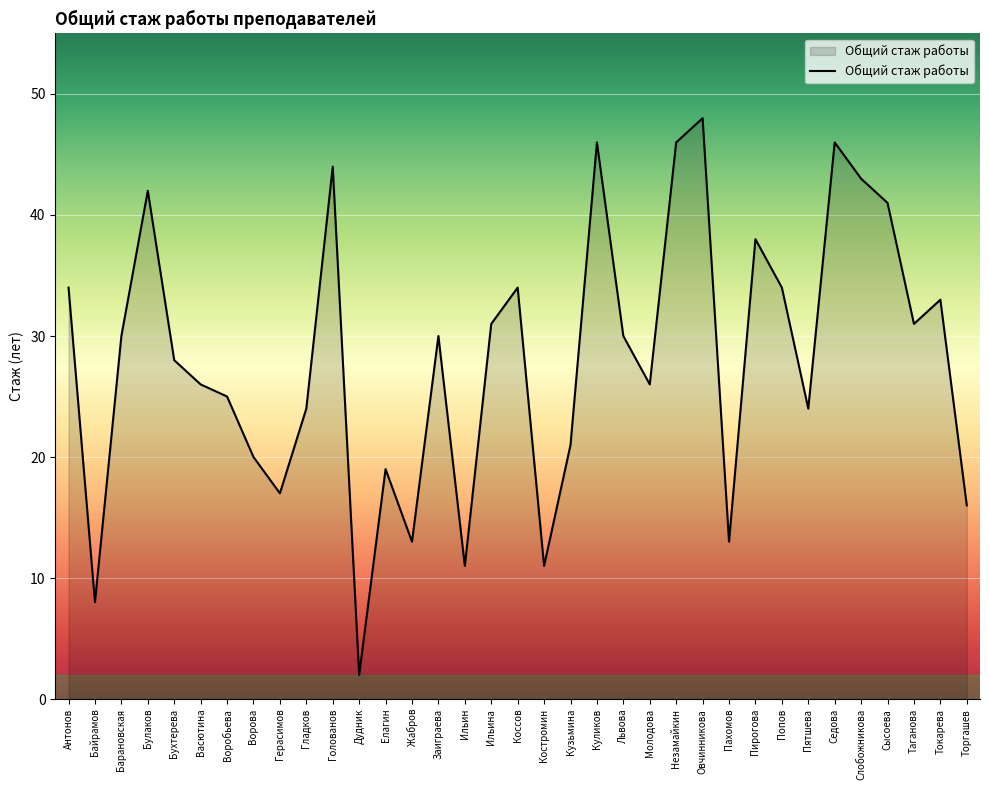

Which label corresponds to the largest value in the chart?

Овчинникова